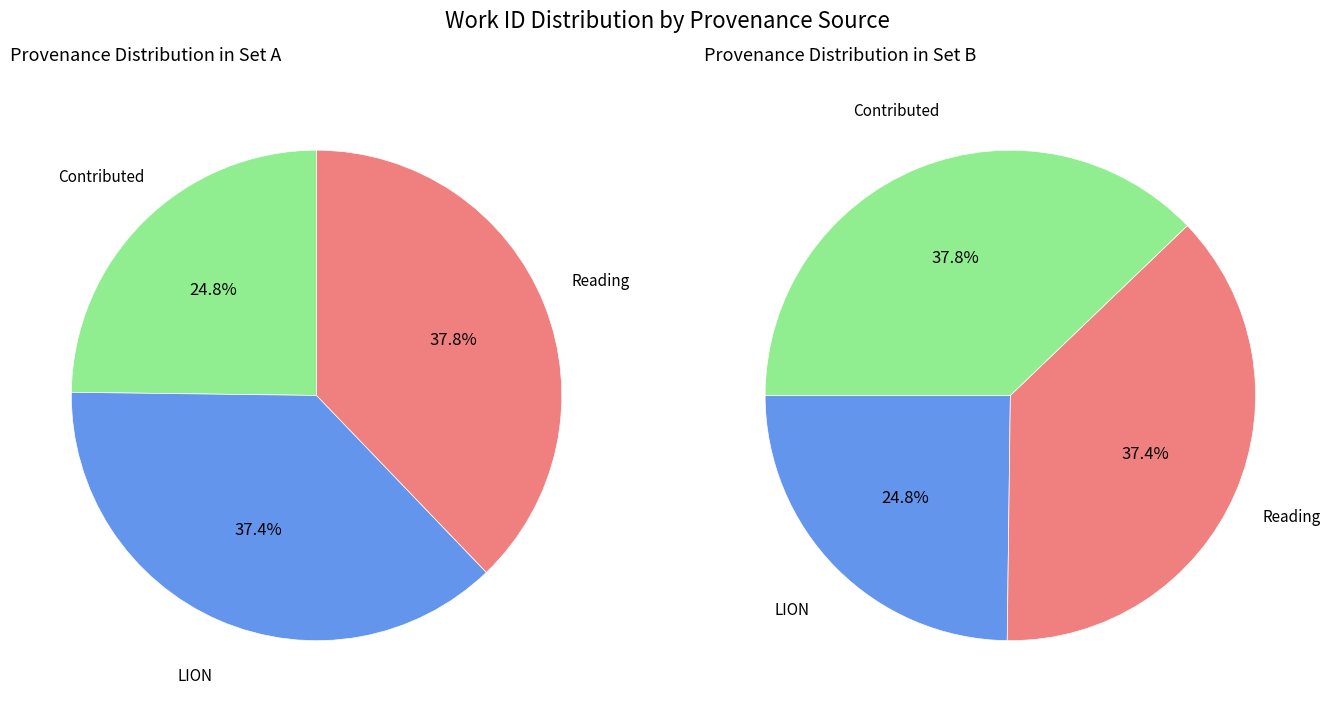

What percentage is the LION slice, to the nearest percent?

37%